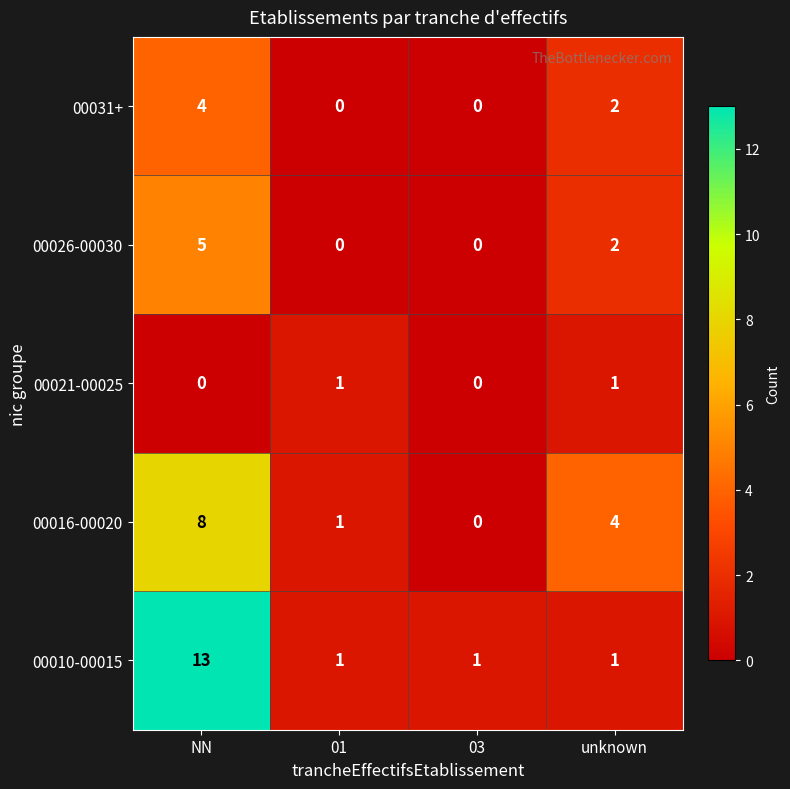

What is the difference between the 00026-00030 values at NN and unknown?

3